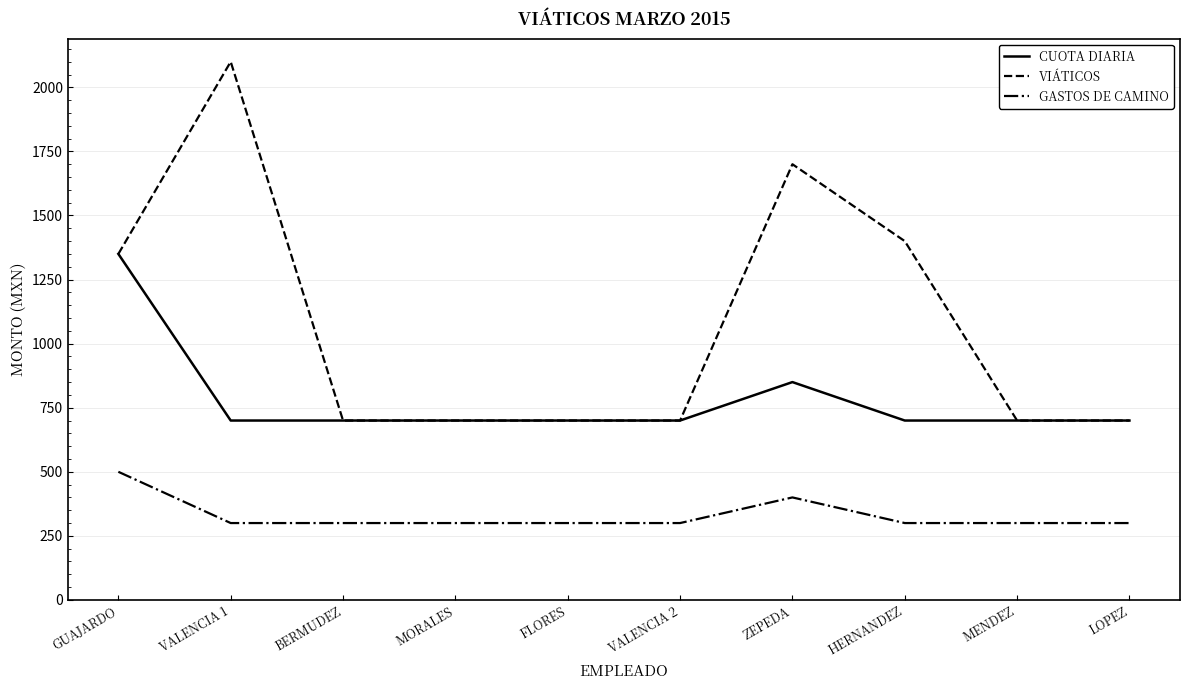

What is the minimum value shown in the chart?

300